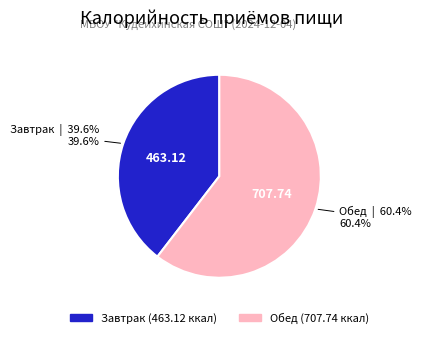

True or false: Завтрак accounts for 40% of the total.

True